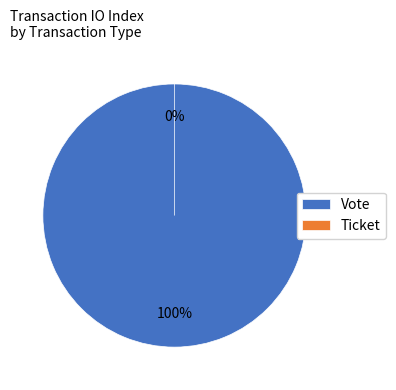

To the nearest percent, what is the average slice percentage?

50%